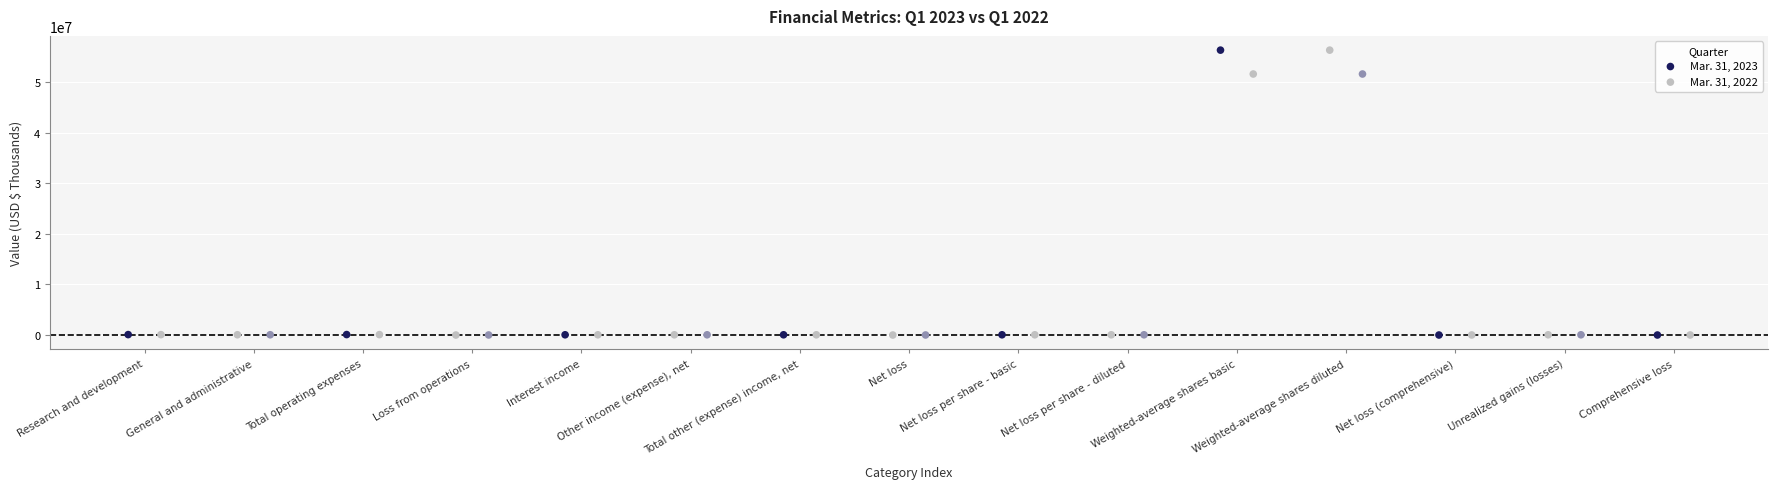

Which series has the widest spread of Y values?

Mar. 31, 2023